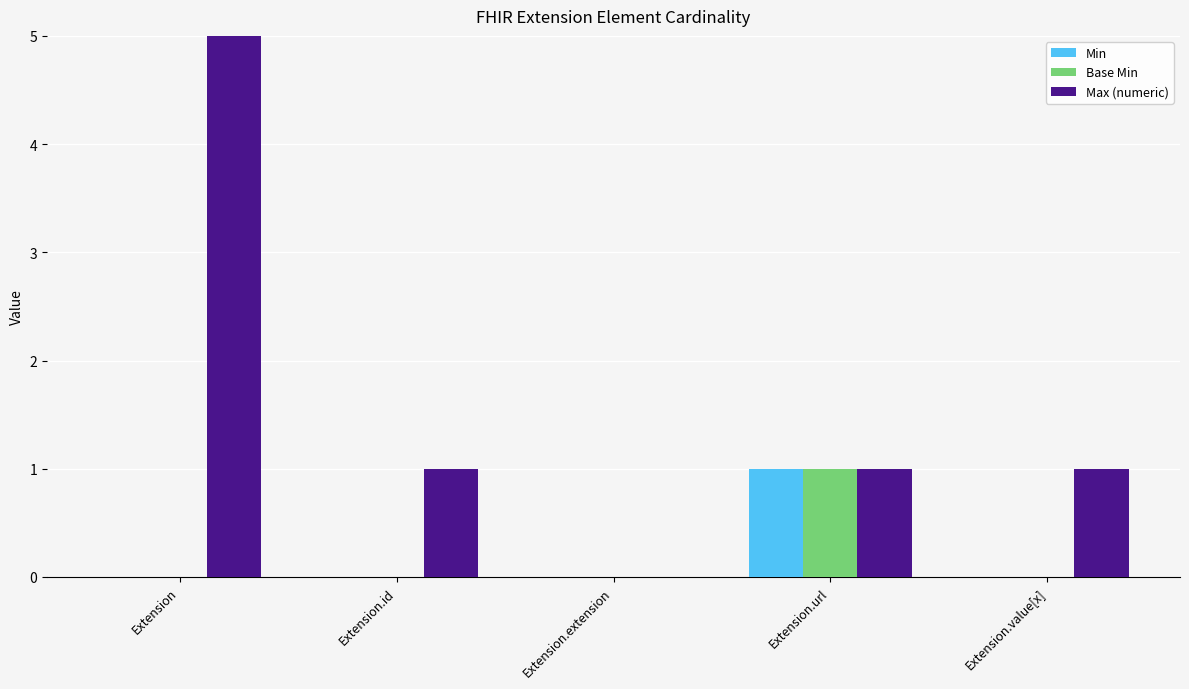

Count the number of categories in the chart.

5